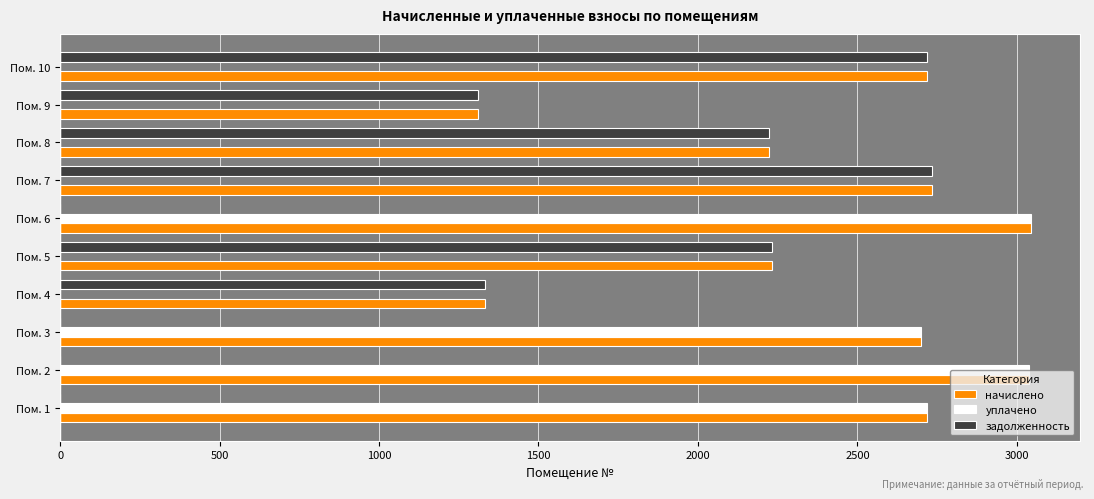

What is the sum of the начислено values at Пом. 3 and Пом. 1?

5416.7